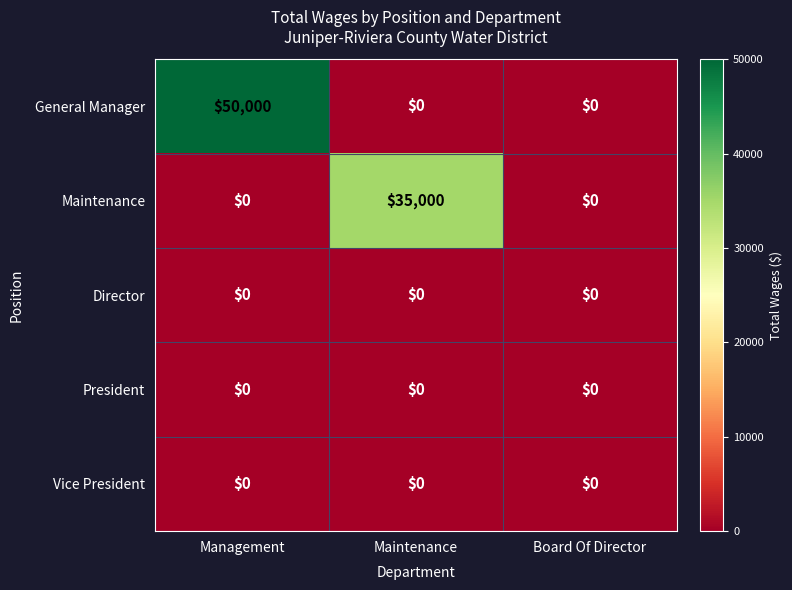

Between Management and Board Of Director, which series saw the biggest shift?

General Manager